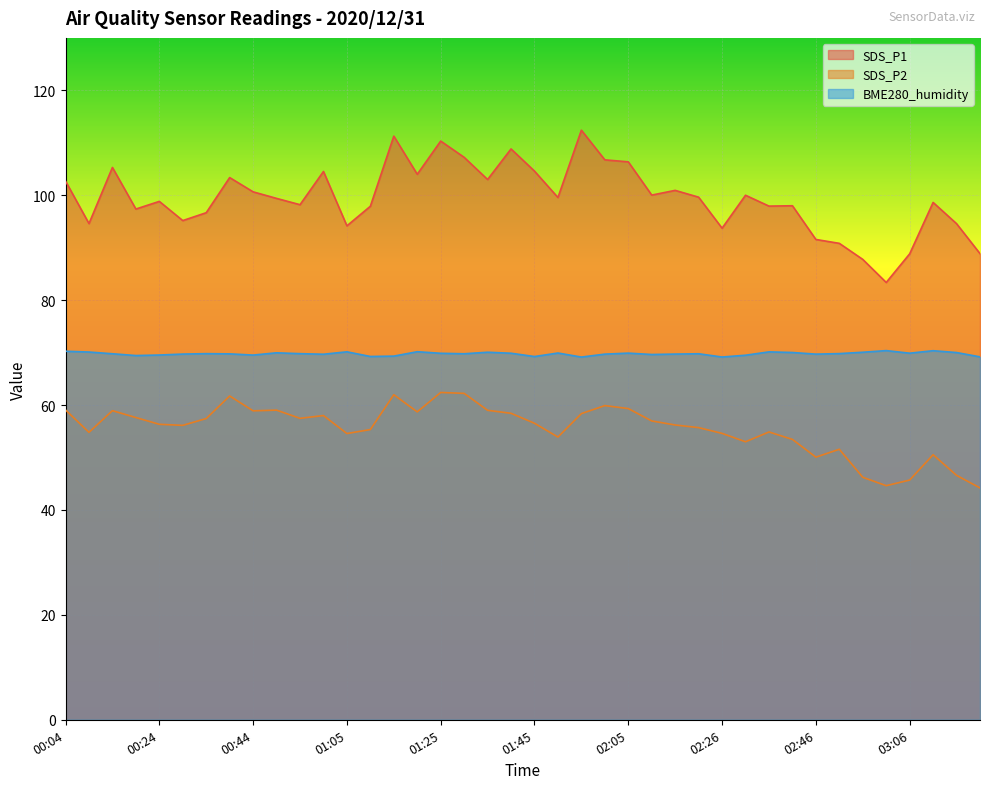

Reading left to right, what are all the values shown in this chart?

SDS_P1: 102.7	94.6	105.3	97.4	98.8	95.2	96.7	103.4	100.7	99.4	98.2	104.5	94.2	97.9	111.3	104.0	110.3	107.2	103.0	108.8	104.6	99.6	112.4	106.8	106.4	100.0	100.9	99.6	93.7	100.0	97.9	98.0	91.6	90.8	87.8	83.4	88.8	98.6	94.6	88.9
SDS_P2: 59.1	54.8	58.9	57.6	56.3	56.1	57.4	61.7	58.9	59.0	57.5	58.0	54.6	55.3	62.0	58.7	62.4	62.2	59.0	58.4	56.5	53.9	58.4	59.9	59.3	57.0	56.2	55.7	54.6	53.0	54.9	53.5	50.1	51.6	46.2	44.6	45.7	50.5	46.6	44.2
BME280_humidity: 70.3	70.1	69.8	69.4	69.5	69.7	69.8	69.8	69.5	70.0	69.8	69.7	70.2	69.3	69.3	70.2	69.9	69.8	70.1	69.9	69.2	69.9	69.2	69.7	69.9	69.6	69.7	69.8	69.2	69.5	70.1	70.0	69.7	69.8	70.1	70.4	69.9	70.4	70.0	69.2